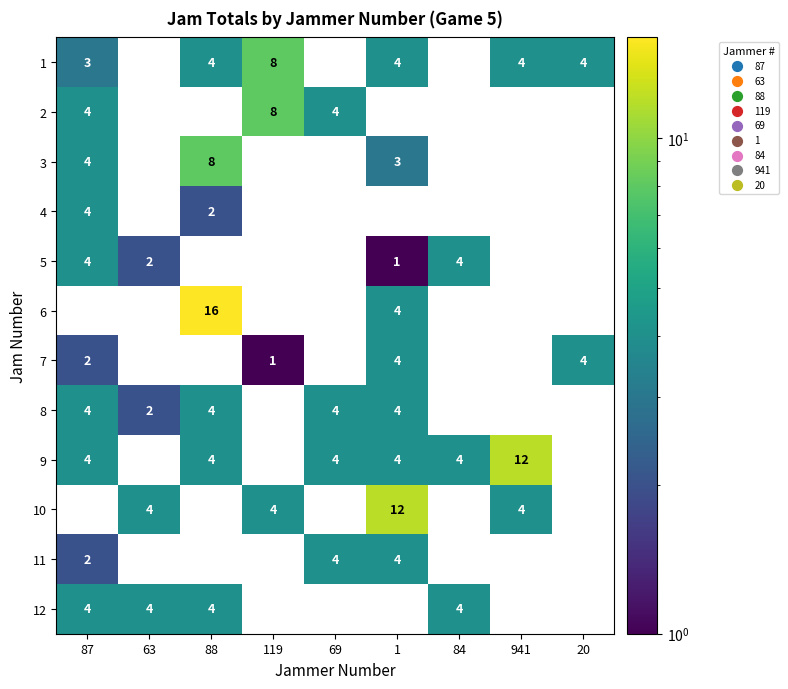

What is the smallest value displayed?

1.0